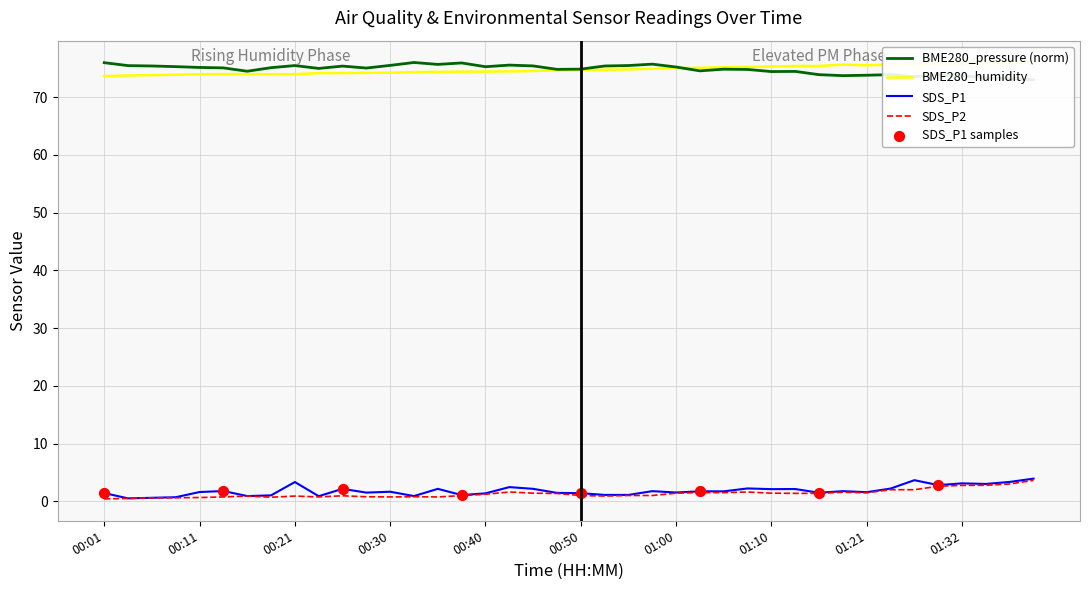

At which category is the sum across all series the highest?

01:41